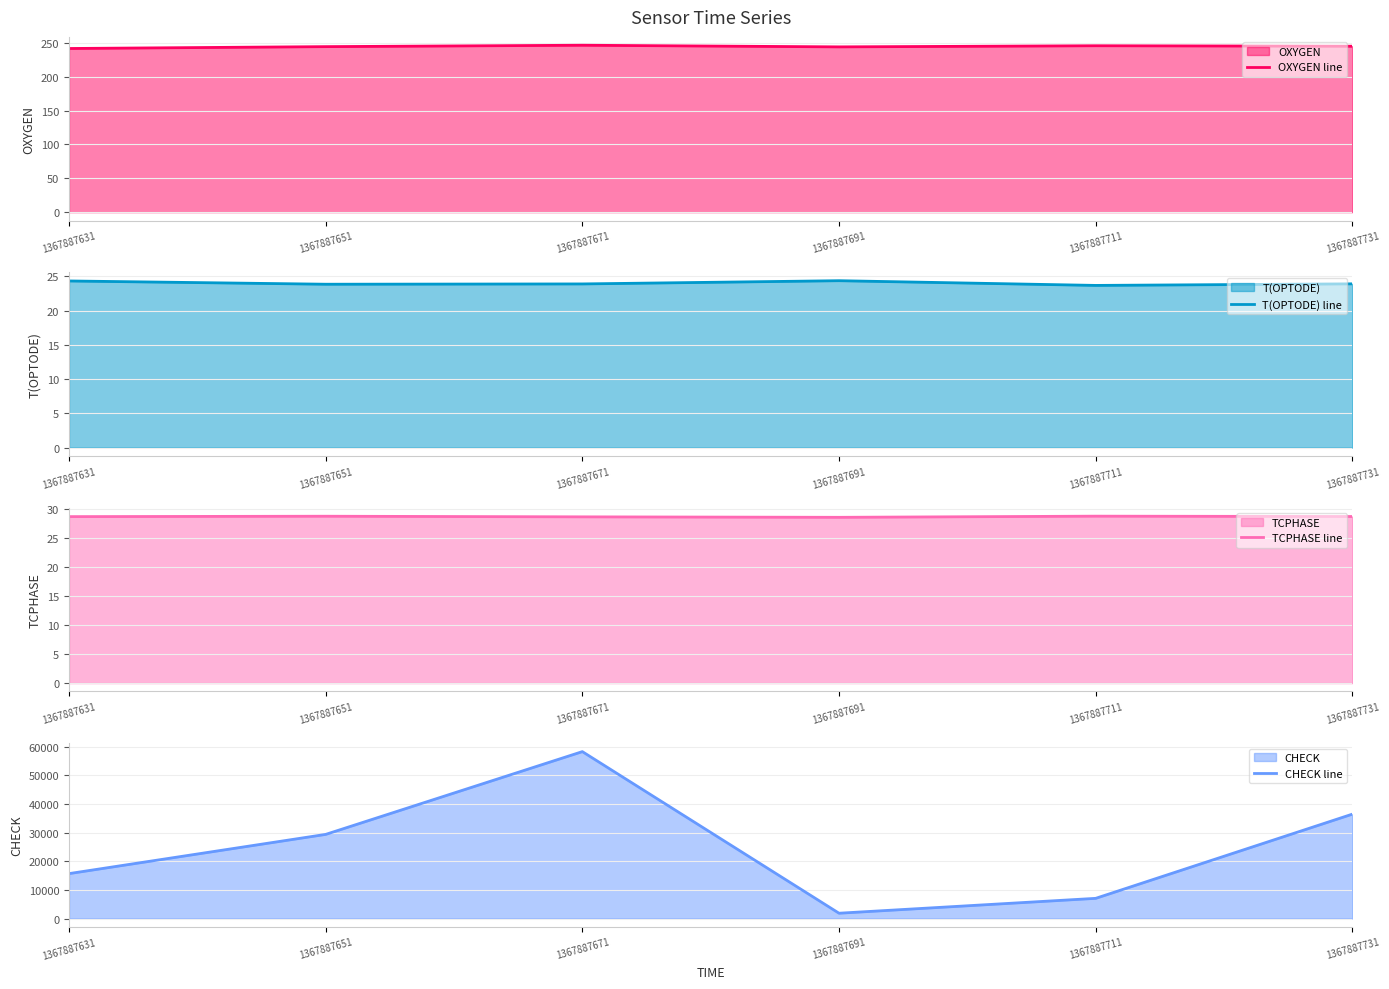

True or false: CHECK line has a value of 1859.0 at 1367887691.

True